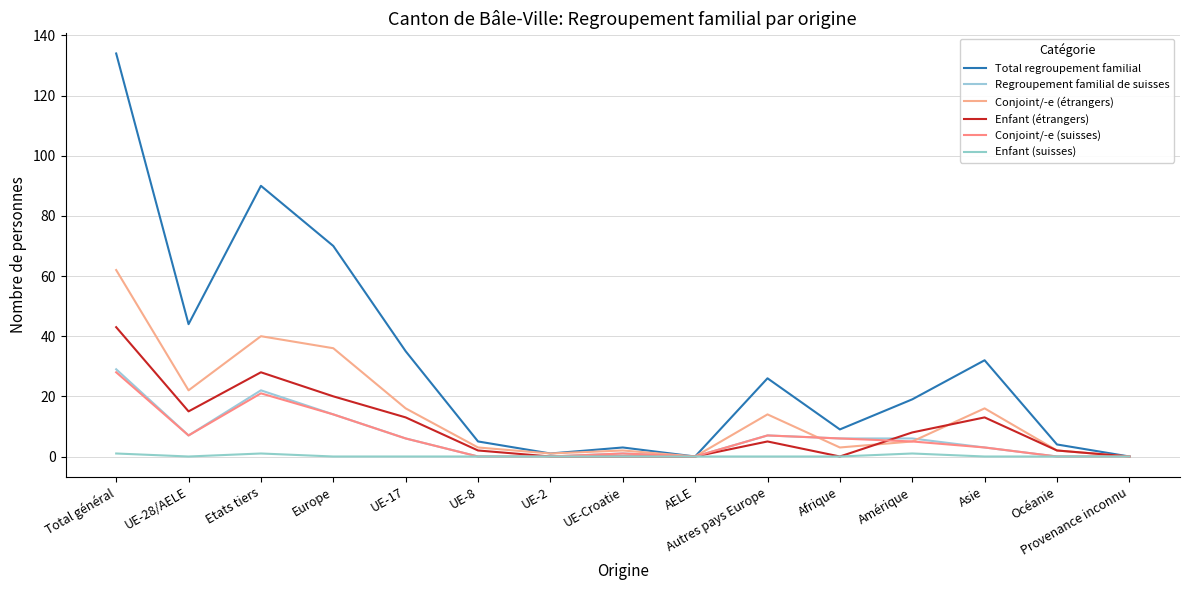

Does the chart display data point markers on the line(s)?

No